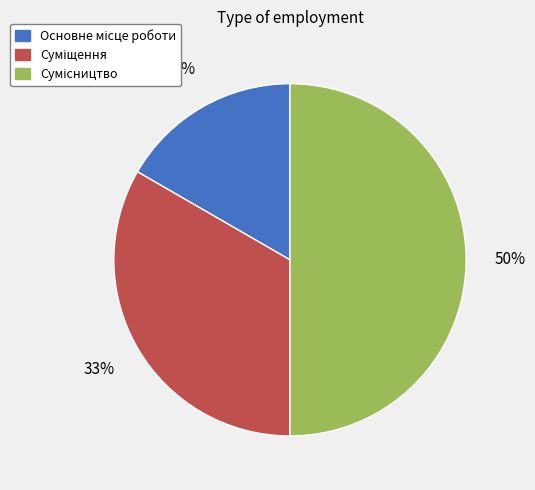

To the nearest percent, what is the difference between the largest and smallest slice percentages?

33%